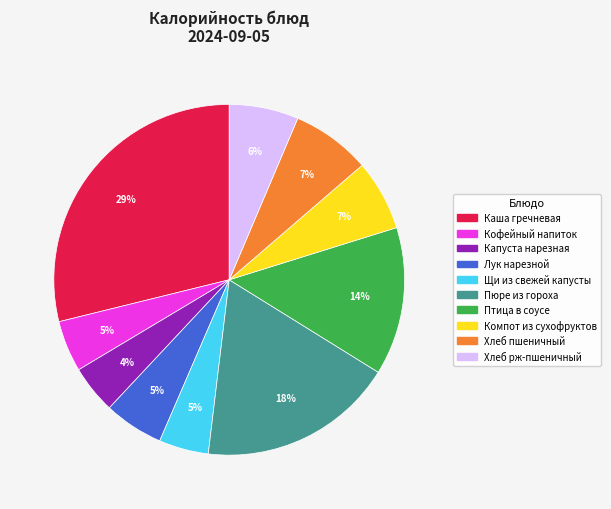

Is the sum of Щи из свежей капусты and Кофейный напиток greater than half?

No